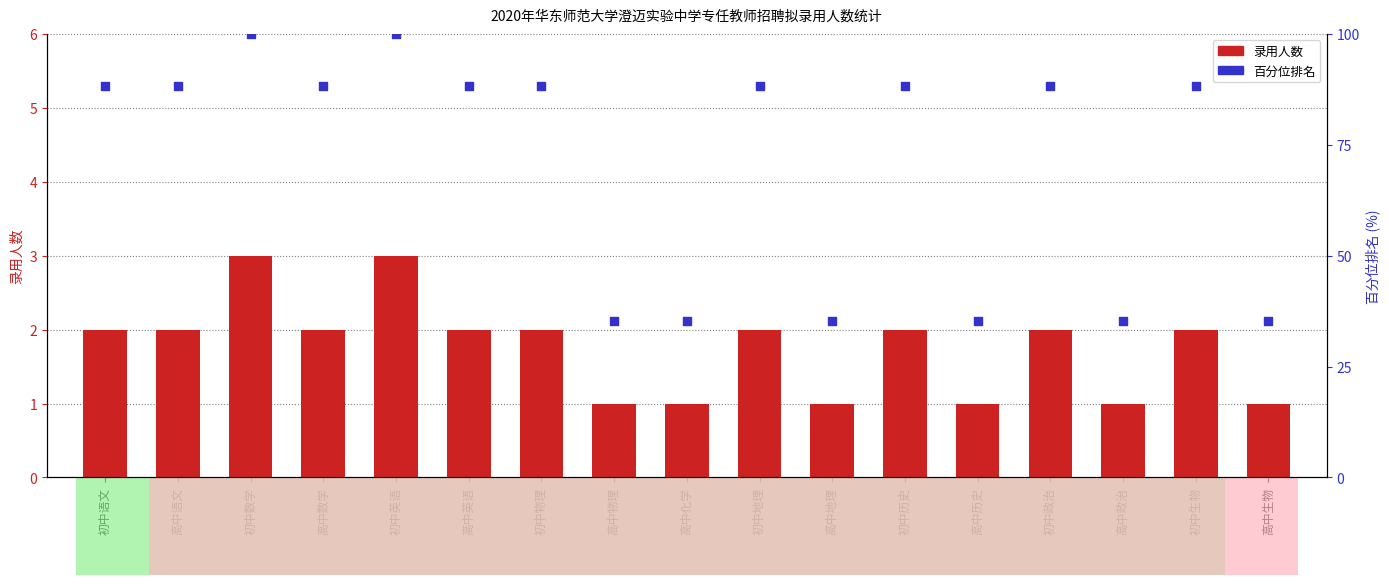

At which category is the sum across all series the highest?

初中数学